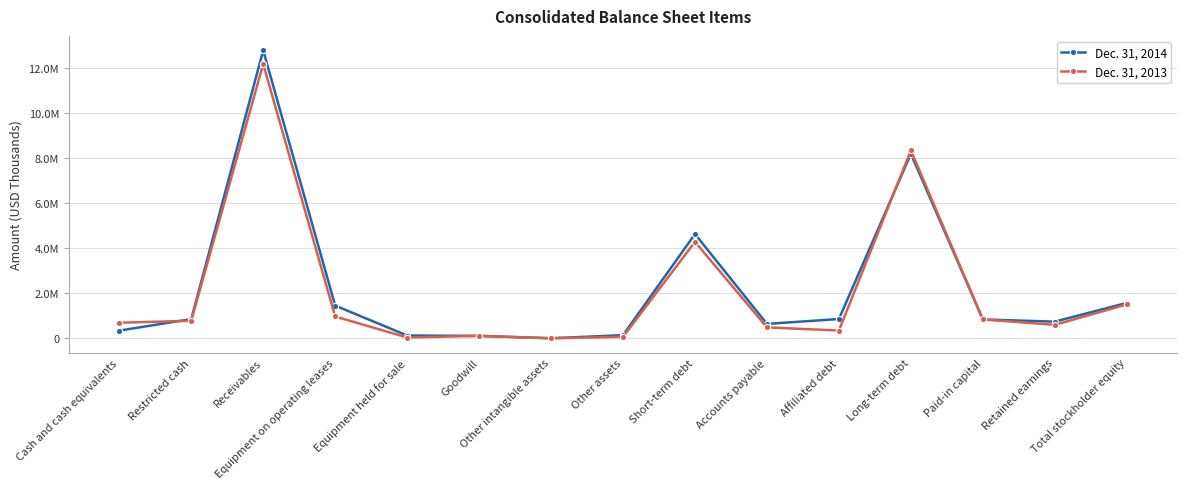

Which series ends up on top after the final intersection of Dec. 31, 2014 and Dec. 31, 2013?

Dec. 31, 2014